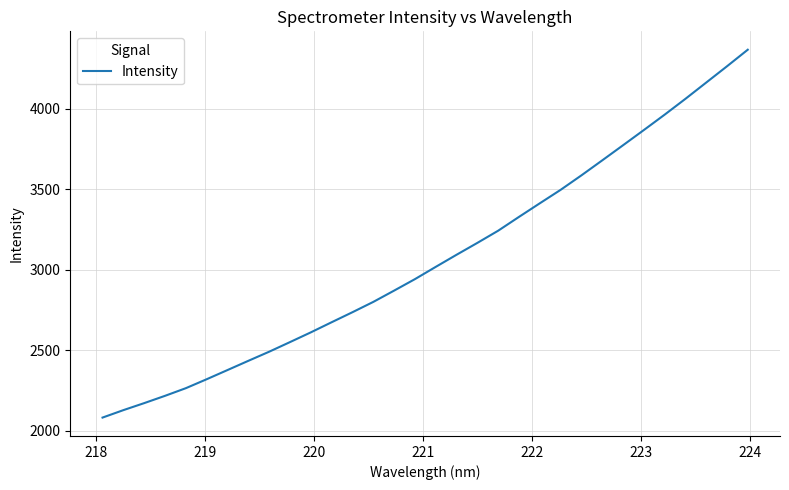

Is this an area chart (filled region under the line)?

No